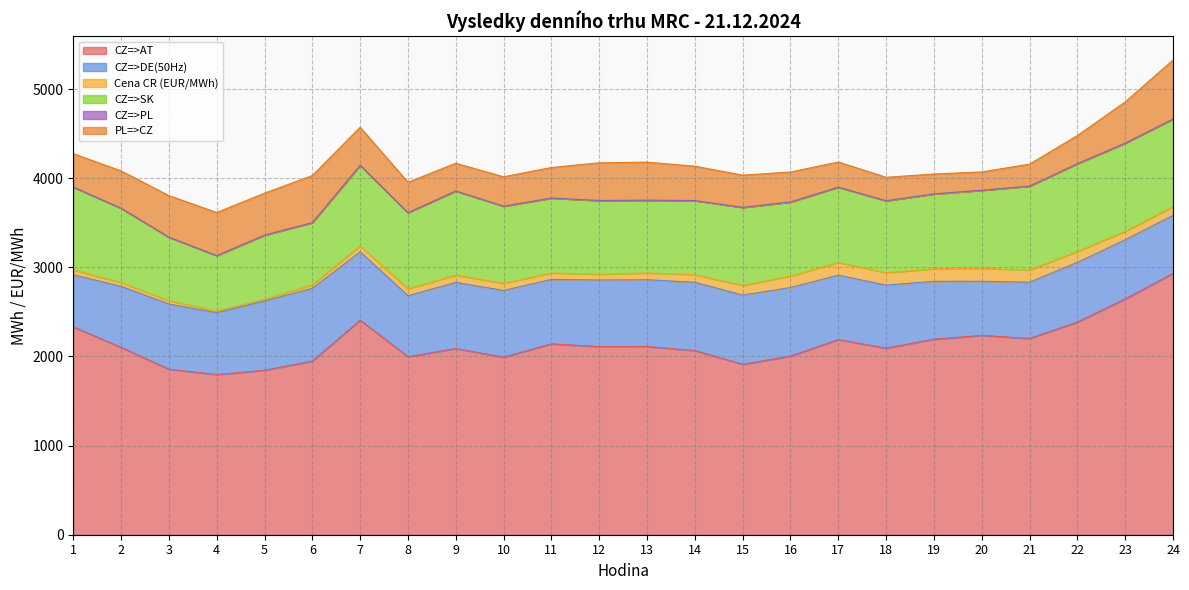

What is the total value across all series at 6?

4030.1